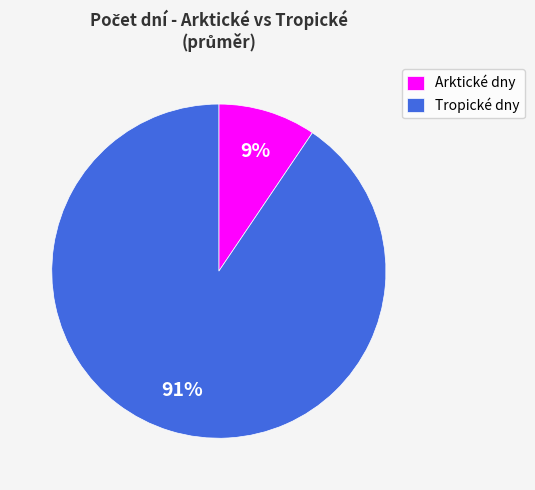

How many segments does this pie chart have?

2